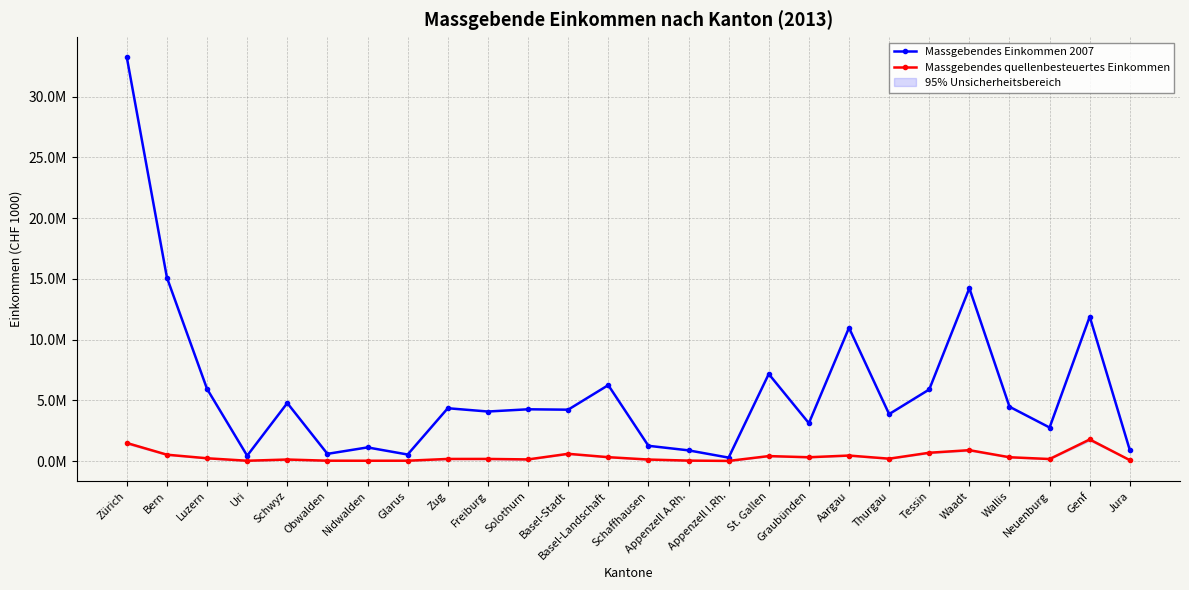

Is the value of Massgebendes Einkommen 2007 at Obwalden greater than the value of Massgebendes quellenbesteuertes Einkommen at Tessin?

No